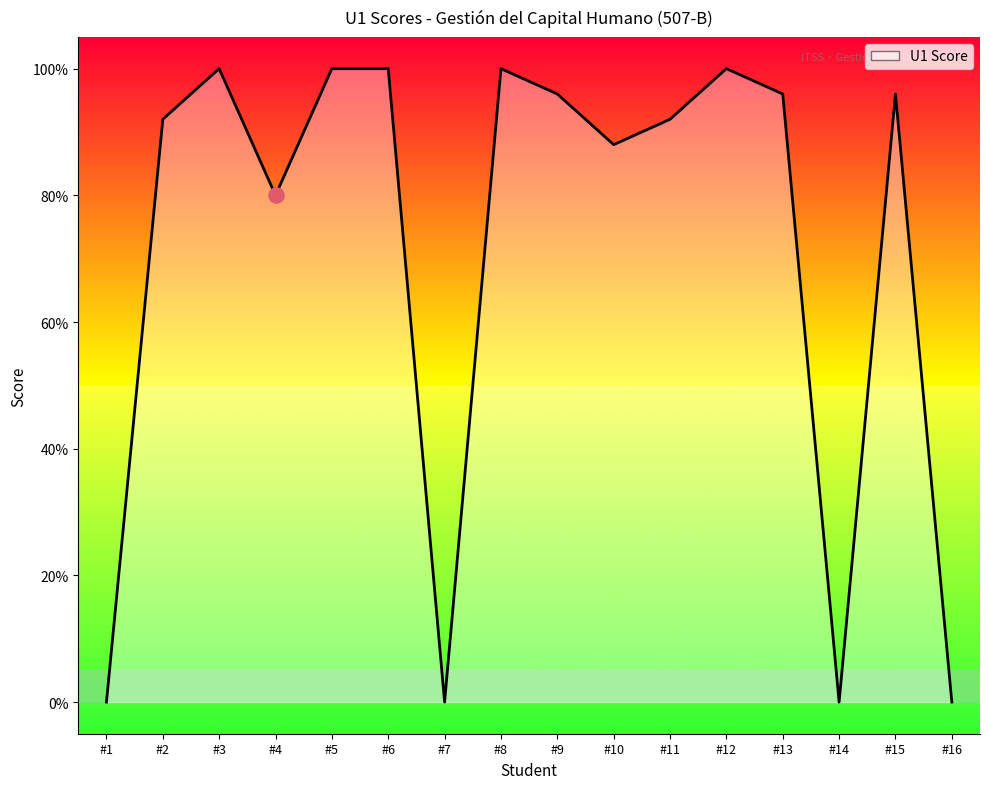

What is the change in value from #4 to #12?

+20